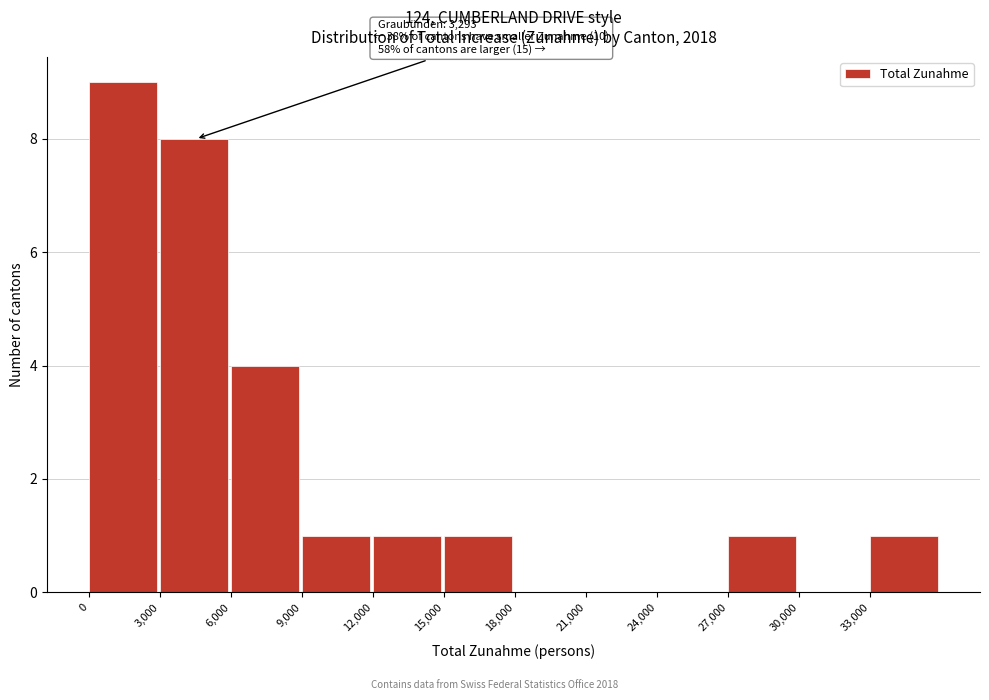

Which range on the x-axis has the tallest bar?

0 to 3000